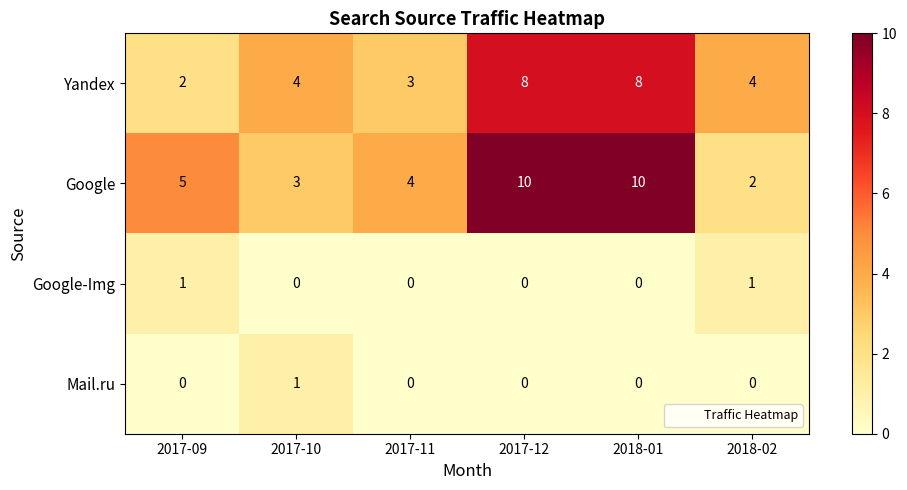

At how many categories does at least one series exceed 2?

6